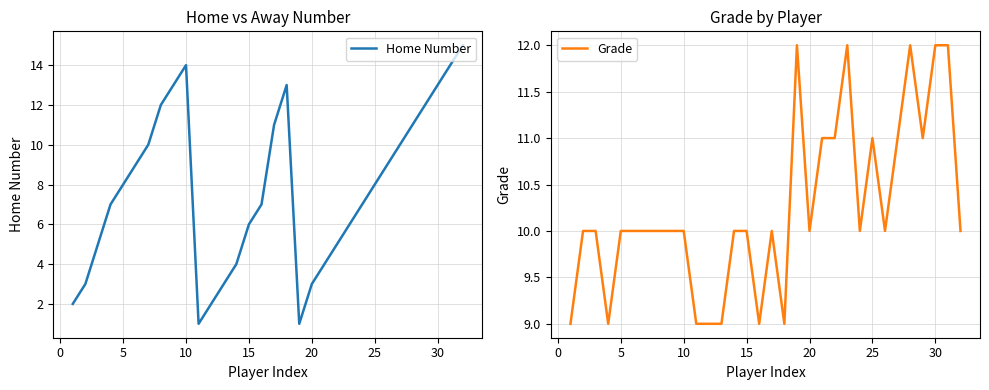

Does the chart have visible grid lines?

Yes